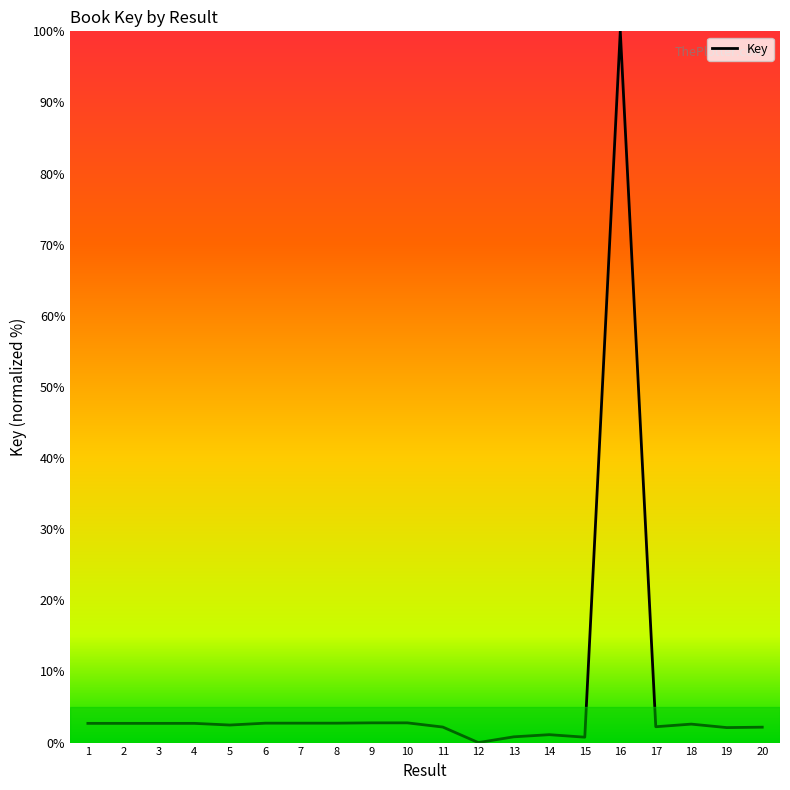

Which has a higher value, 16 or 12?

16